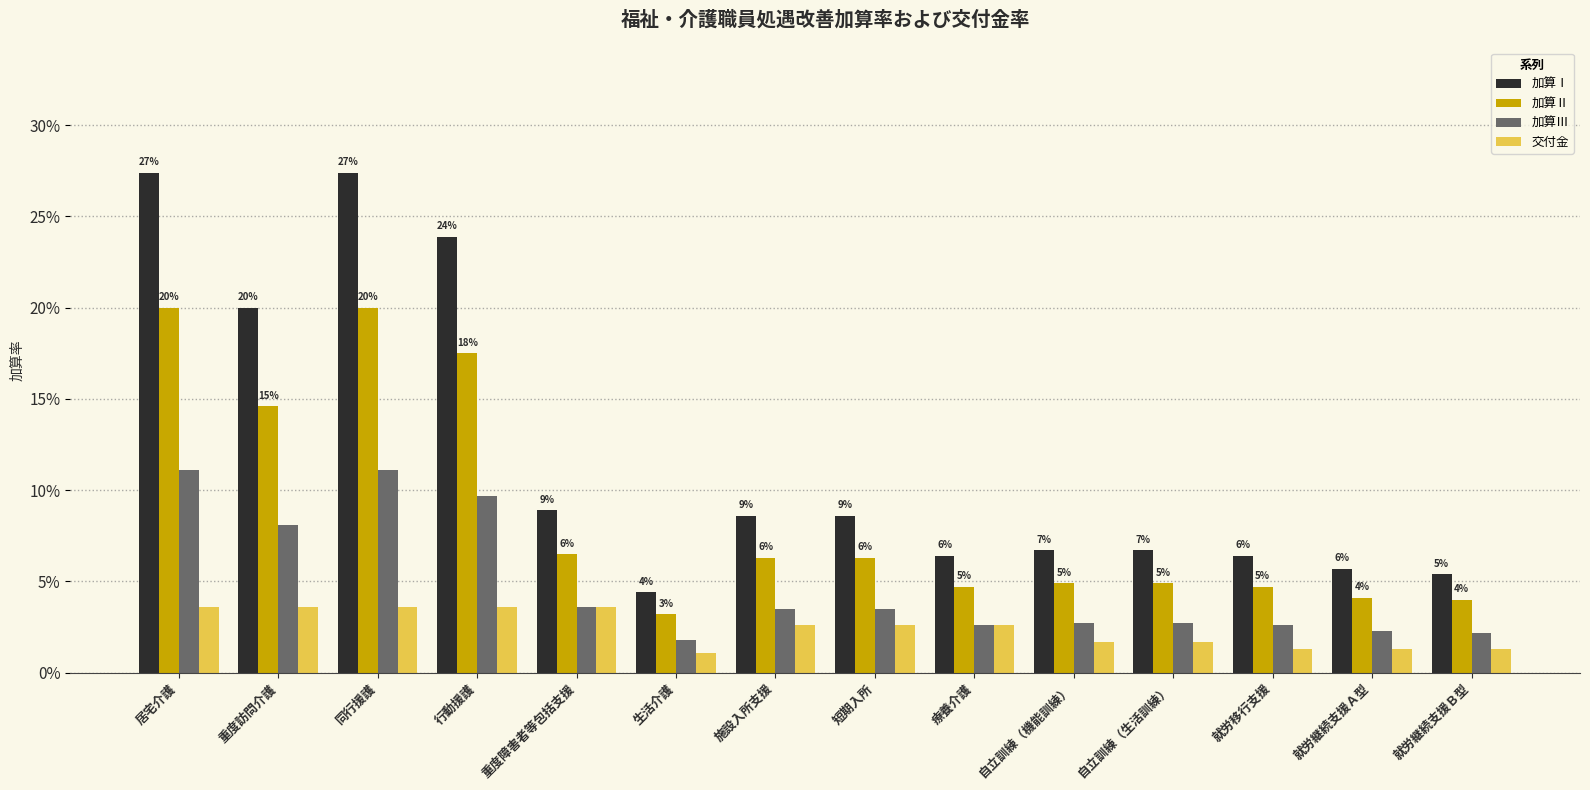

At which category is the sum across all series the highest?

居宅介護